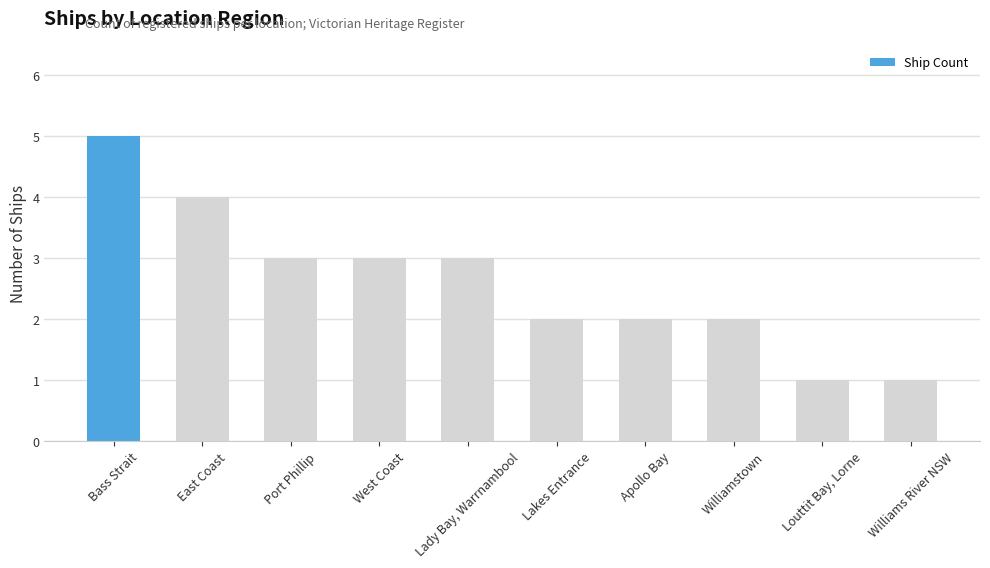

Reading left to right, list all the values displayed in this chart.

5	4	3	3	3	2	2	2	1	1